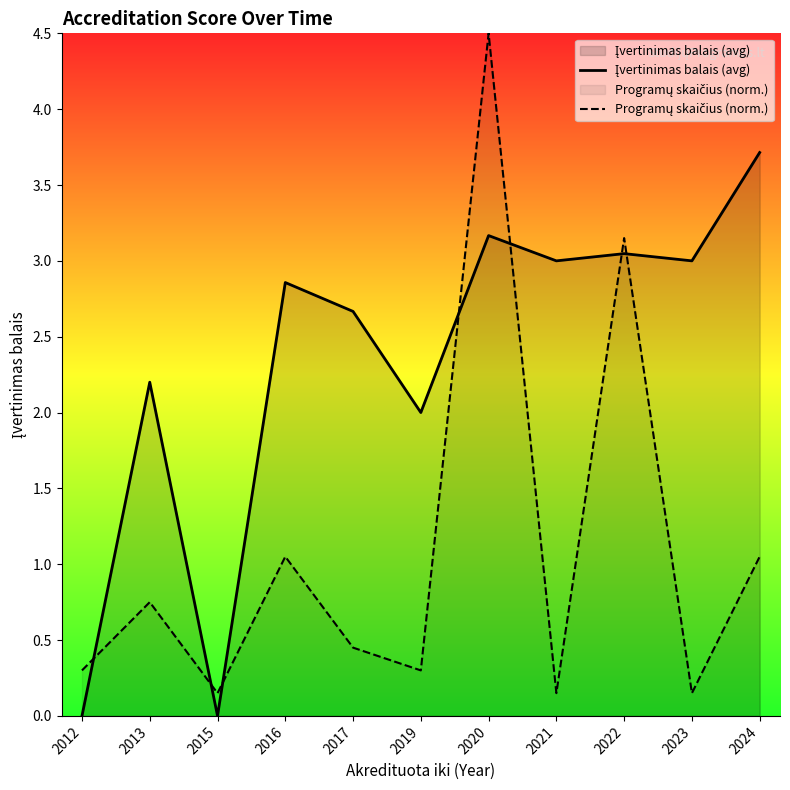

Between 2021 and 2019, which is larger?

2021